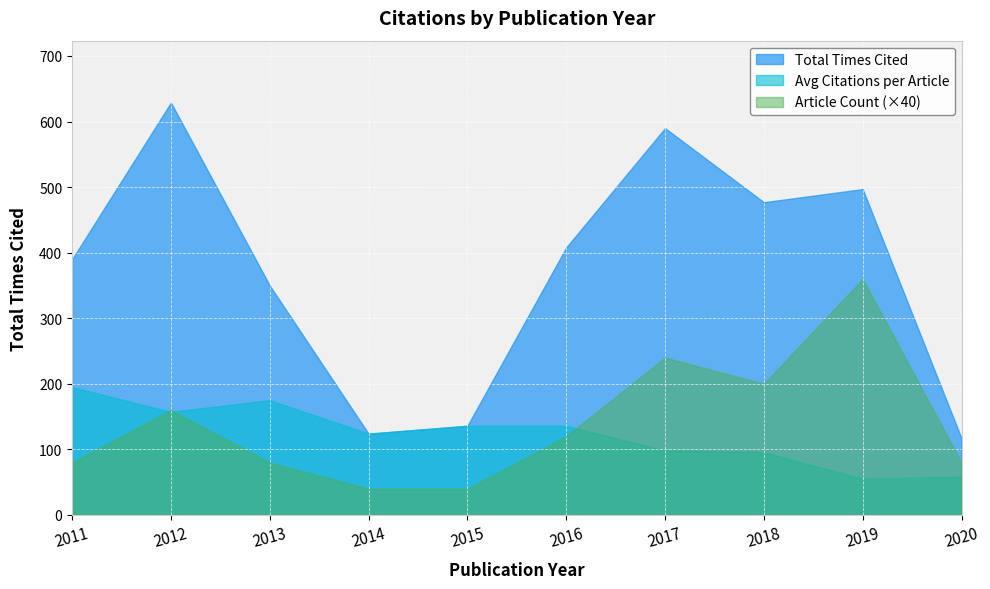

What is the lowest value of the Total Times Cited series?

117.0